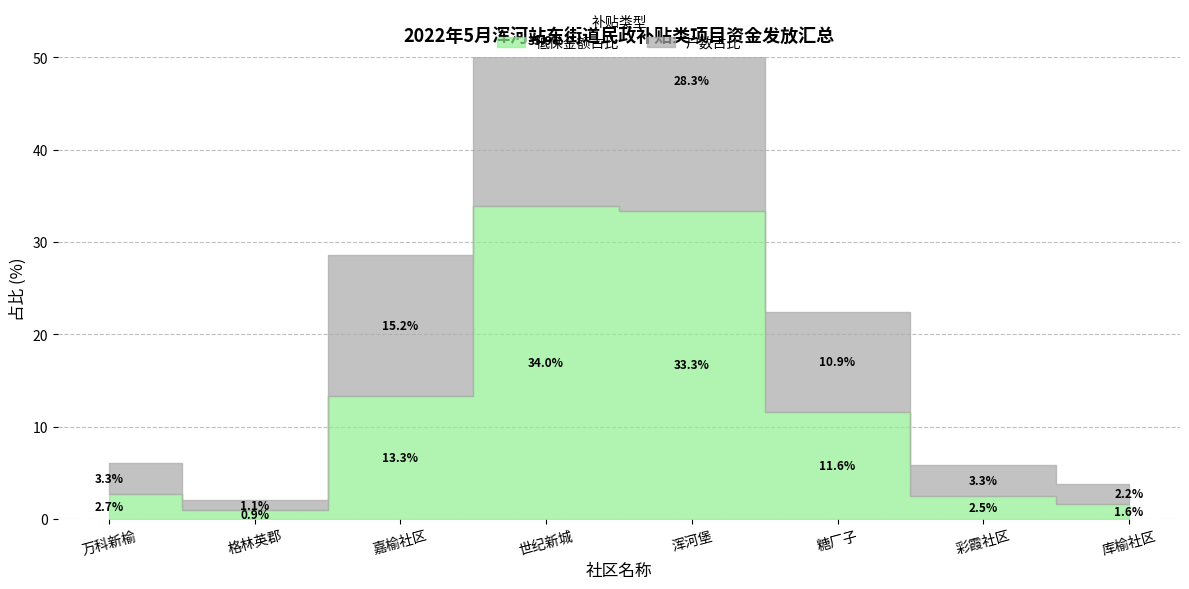

List the series in order of their peak value, highest first.

低保金额, 户数